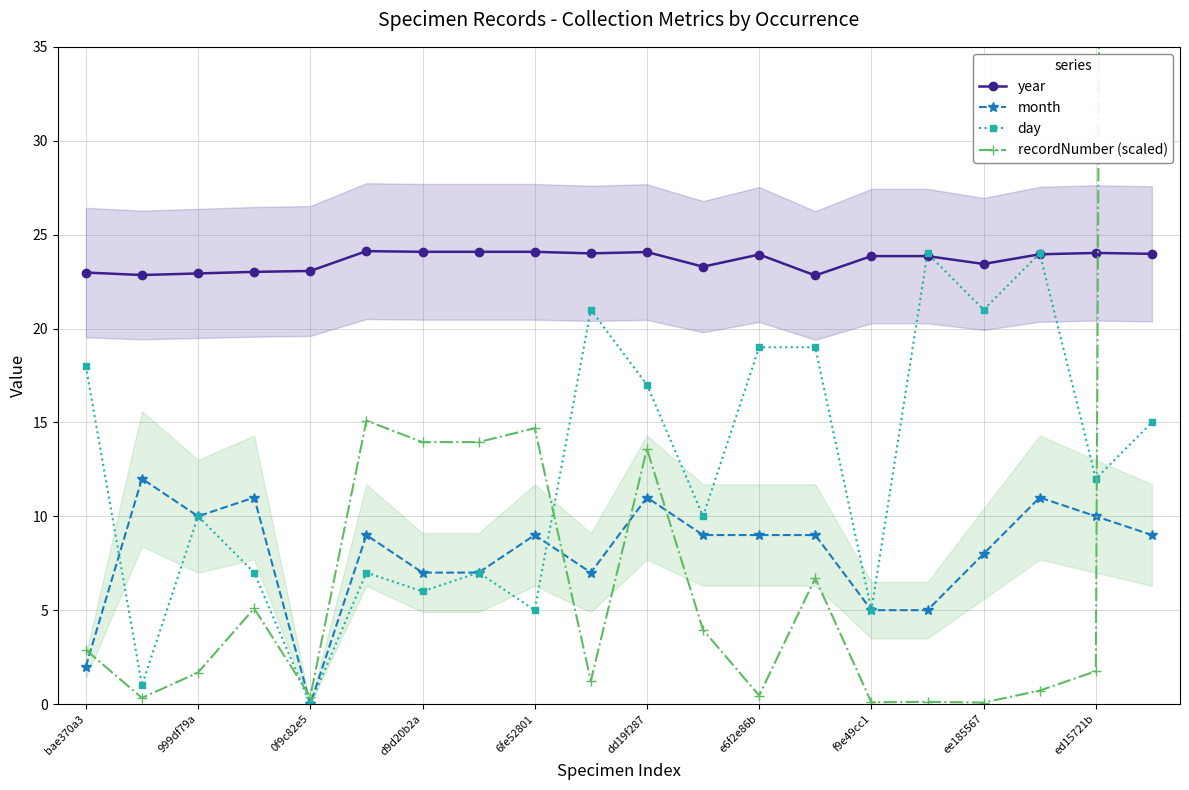

True or false: year and month cross at least once.

False